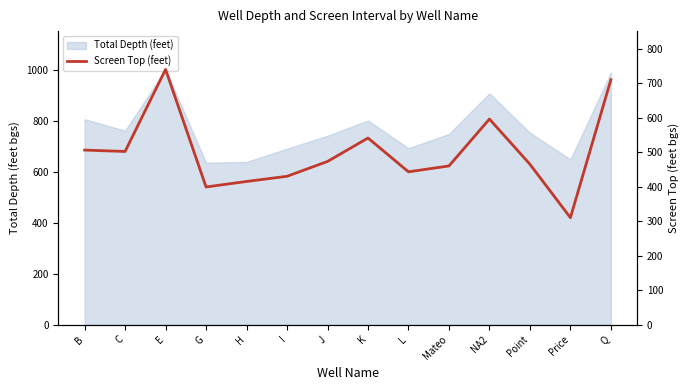

What is the difference between the values at B and NA2?

90